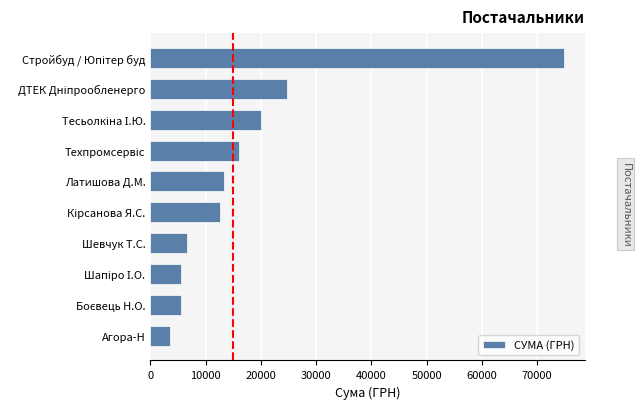

What value does the data have at Латишова Д.М.?

13320.0